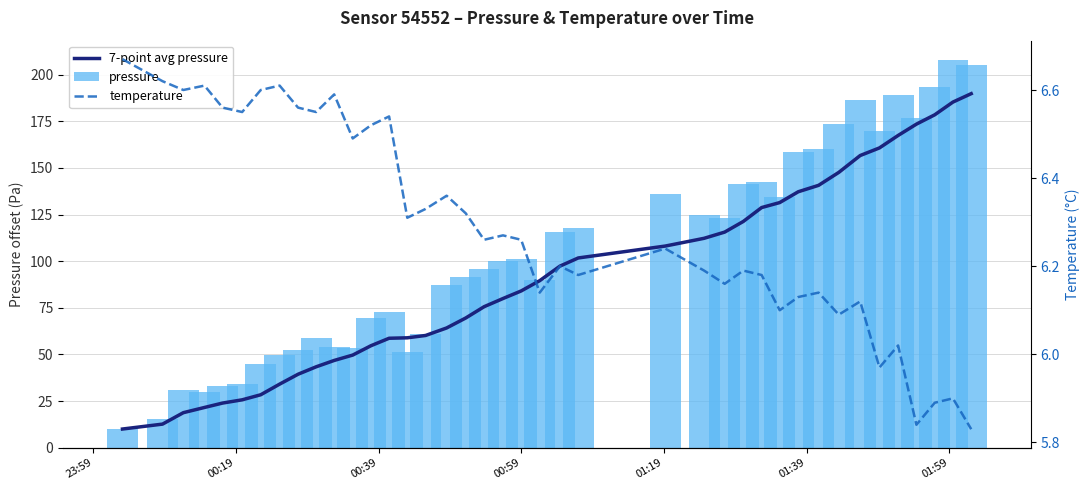

What is the difference between the maximum and second lowest values in the pressure series?

192.6